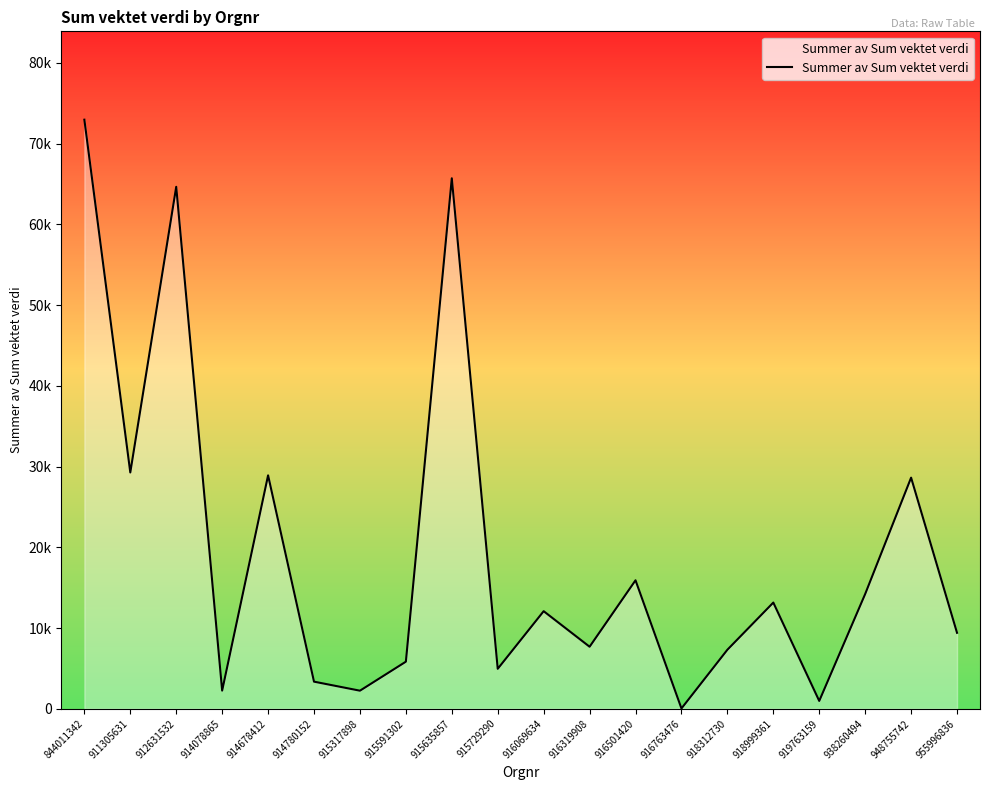

Does the chart have visible grid lines?

No